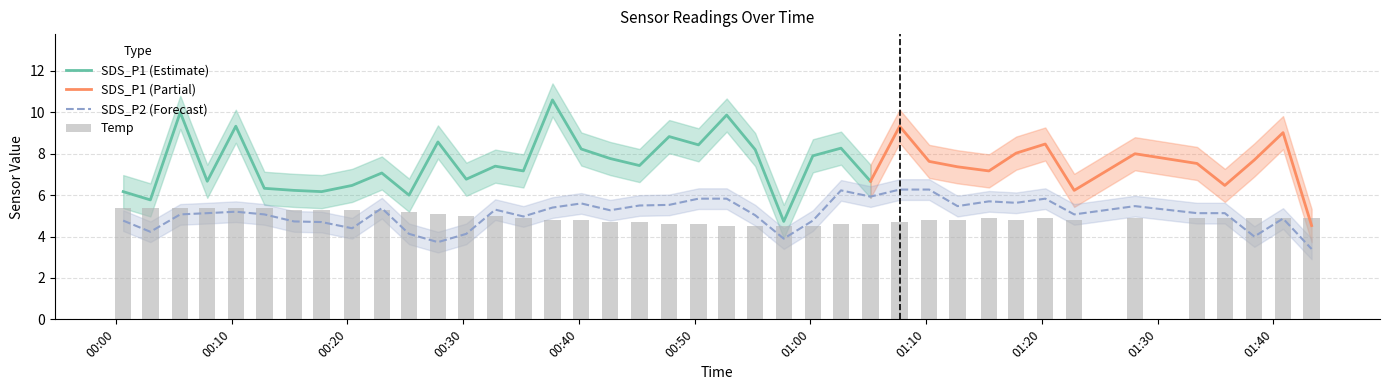

What is the minimum value for SDS_P2 (Forecast)?

3.4